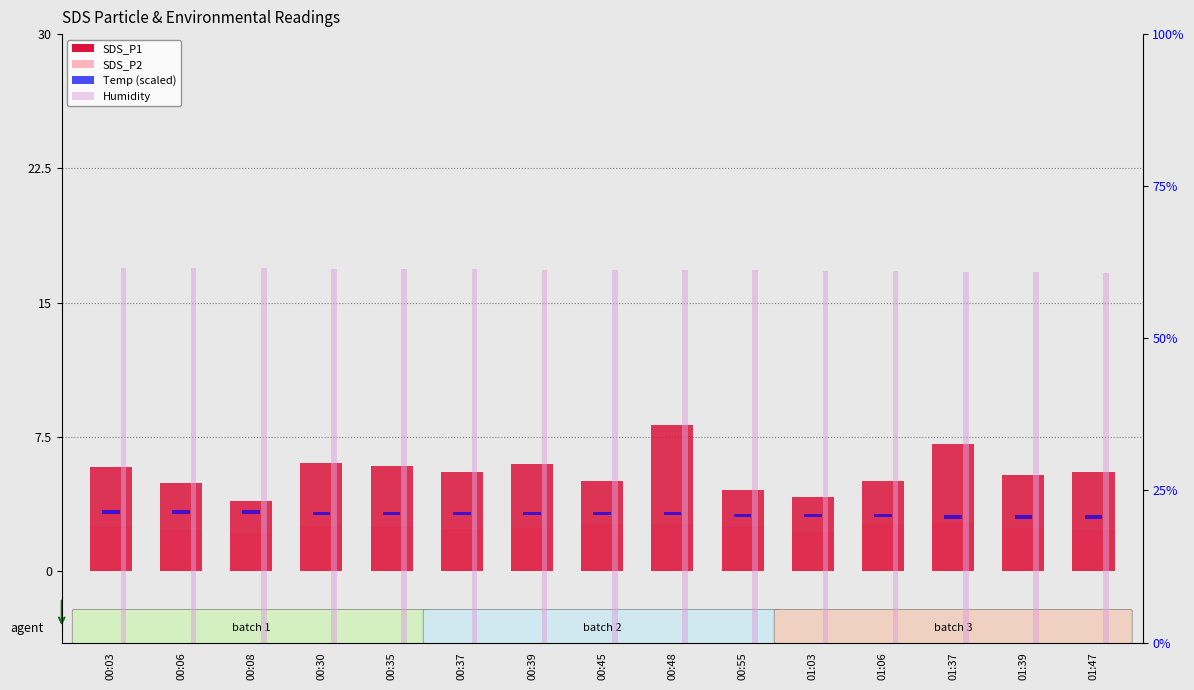

At which category is the sum across all series the highest?

00:48